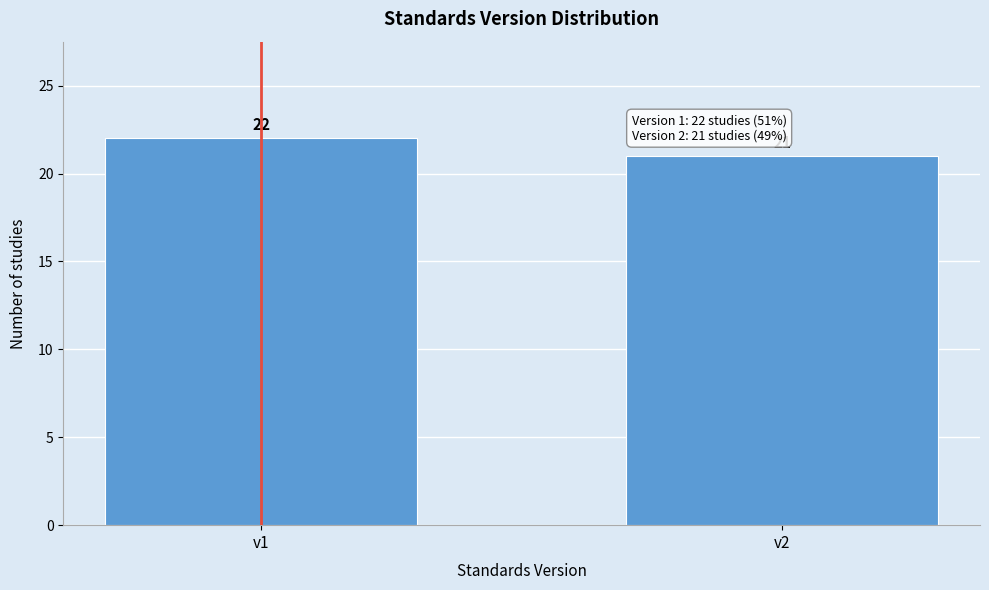

Reading left to right, list all the values displayed in this chart.

v1=22	v2=21